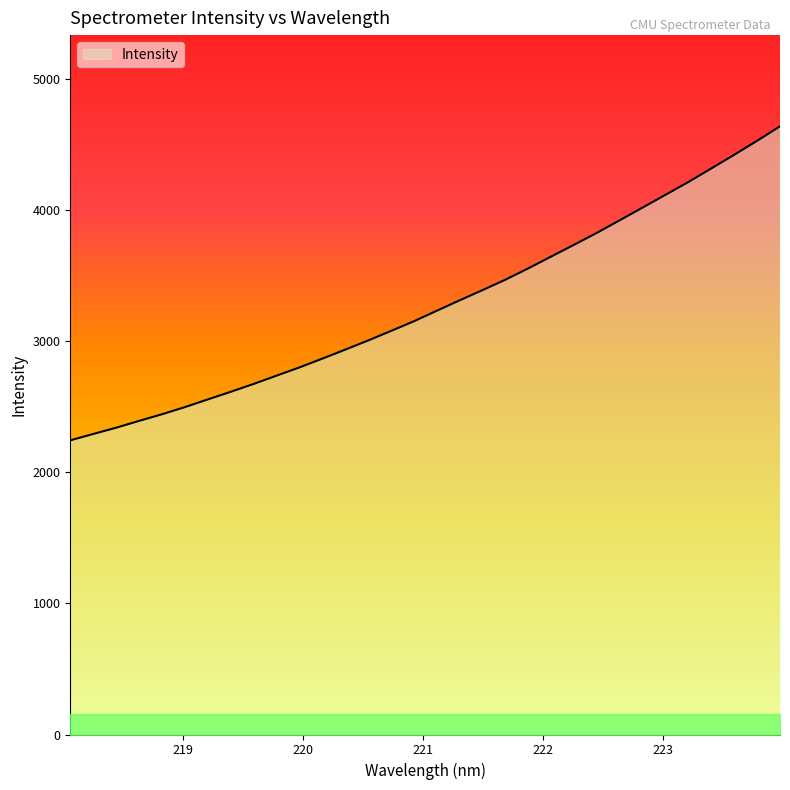

What is the difference between the maximum and minimum values?

2393.7